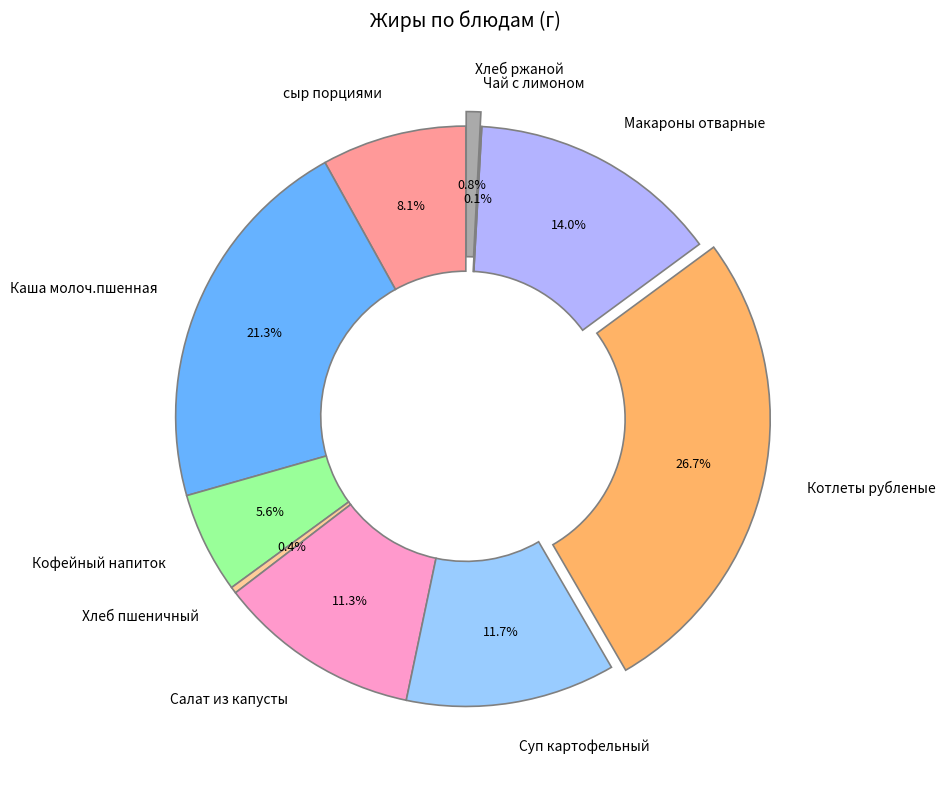

Is there a majority slice in this chart?

No